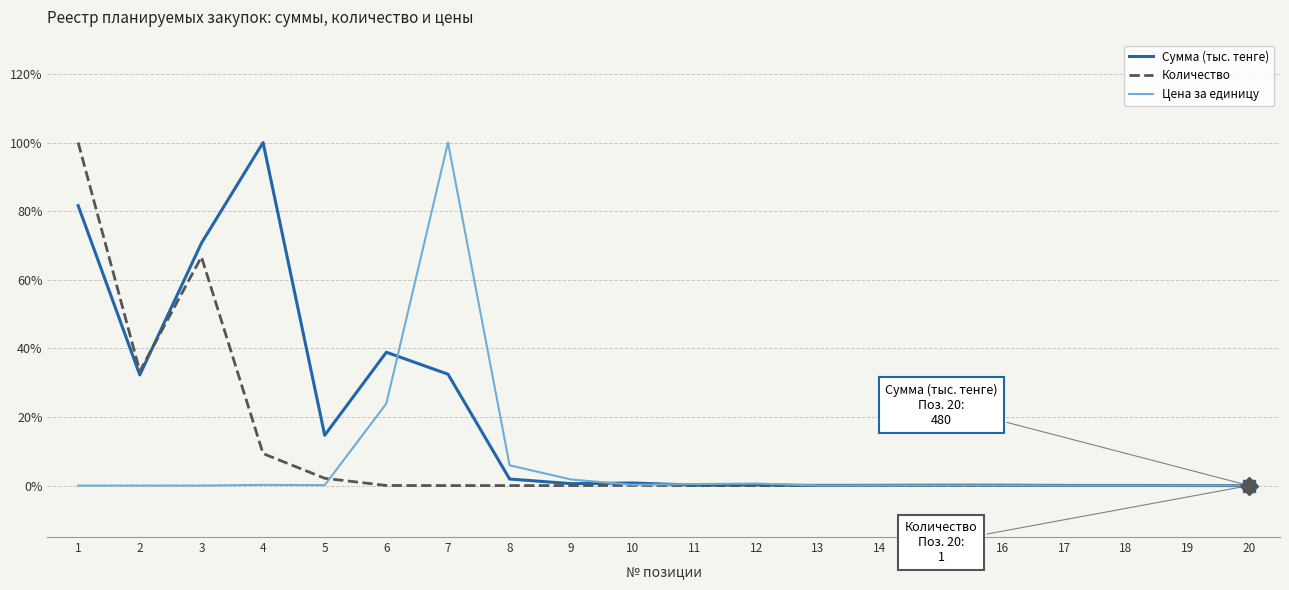

How many lines are shown in the chart?

3